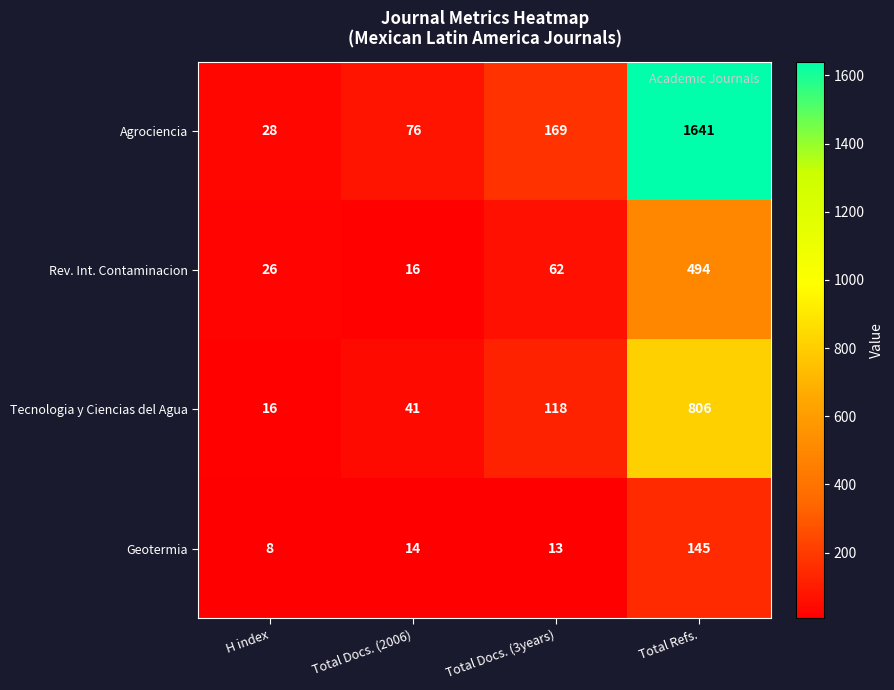

What is the smallest value displayed?

8